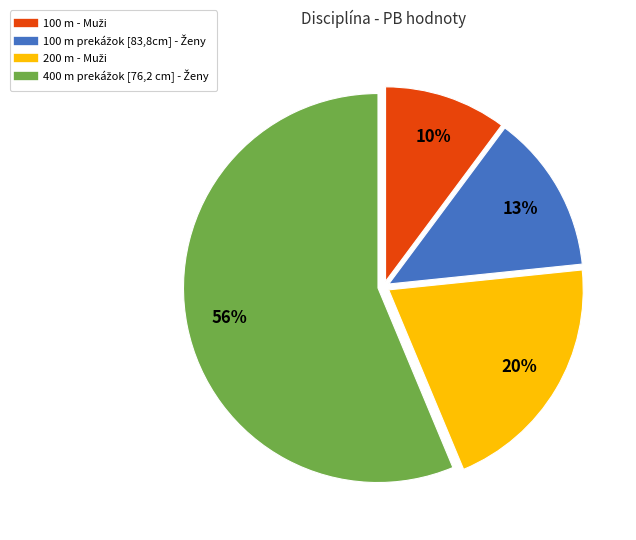

How many segments does this pie chart have?

4